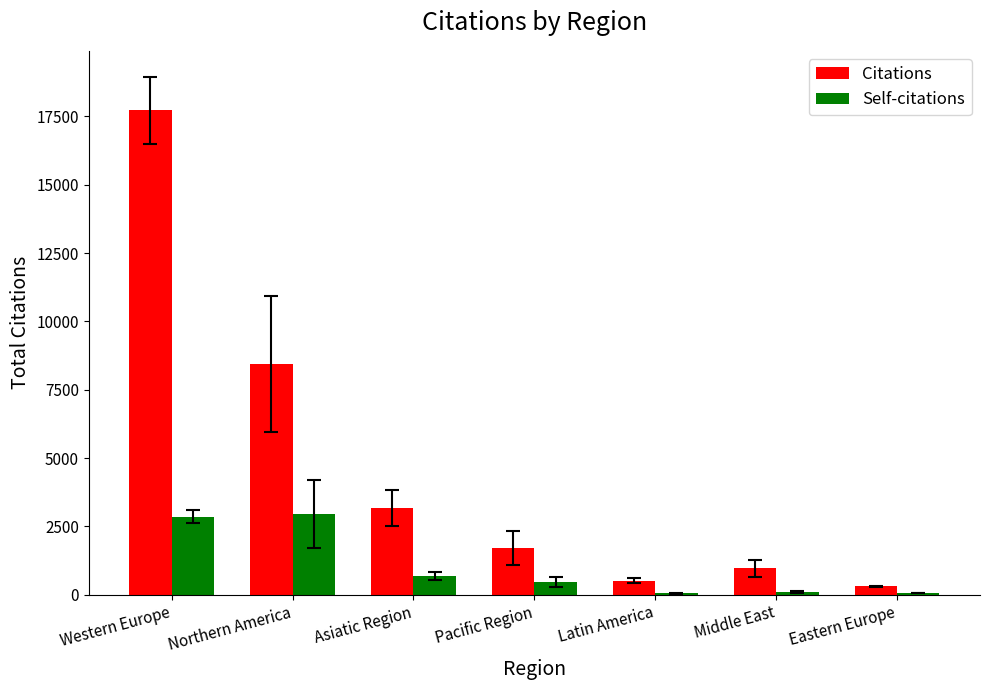

What is the highest value of the Citations series?

17729